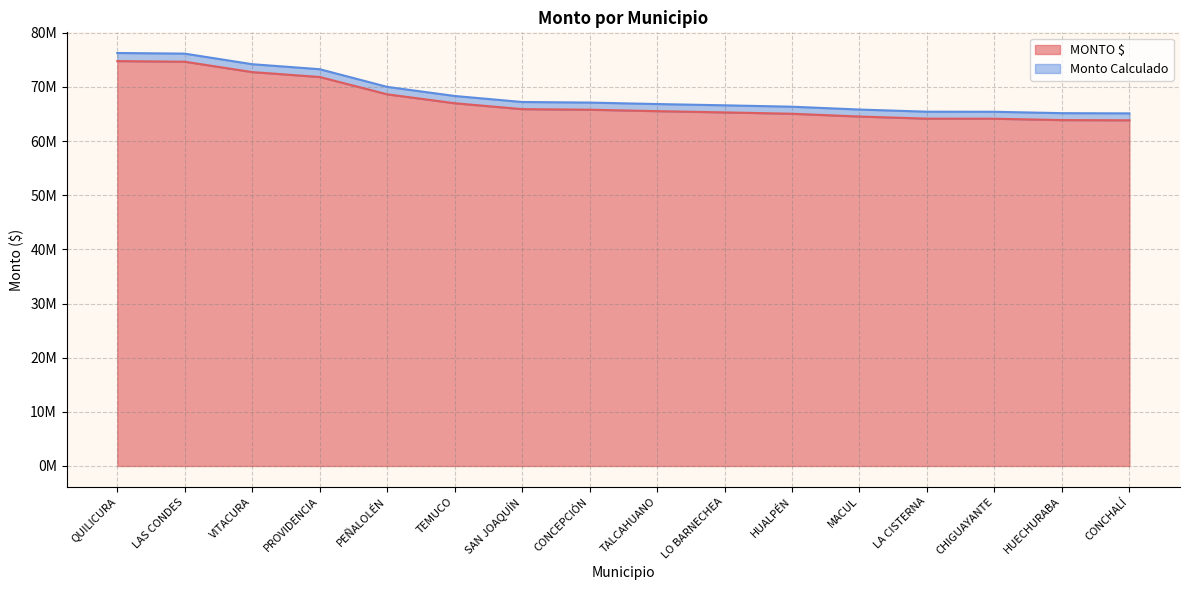

Rank the series by their average value, from lowest to highest.

MONTO $, Monto Calculado